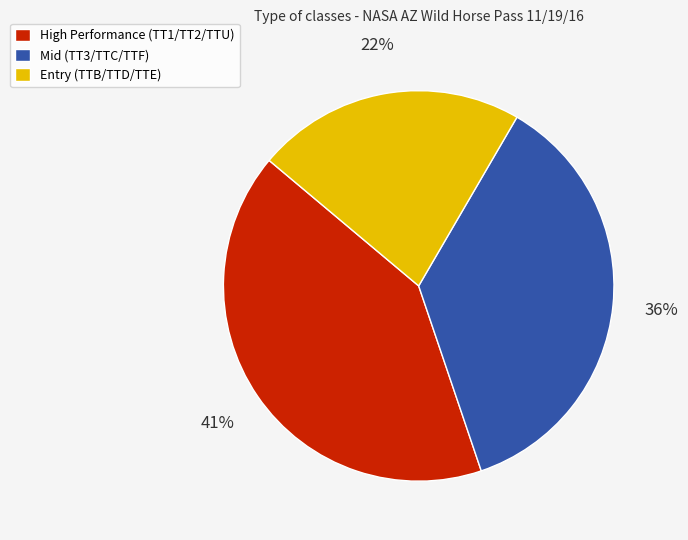

What percentage is the Entry (TTB/TTD/TTE) slice, to the nearest percent?

22%